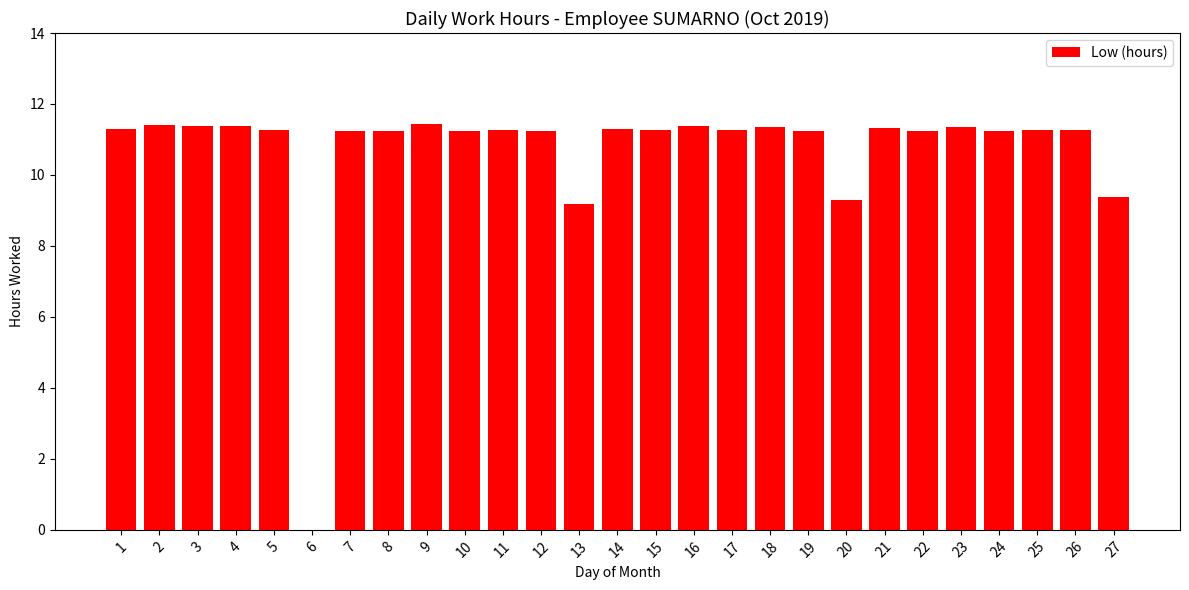

Between 9 and 20, which is larger?

9